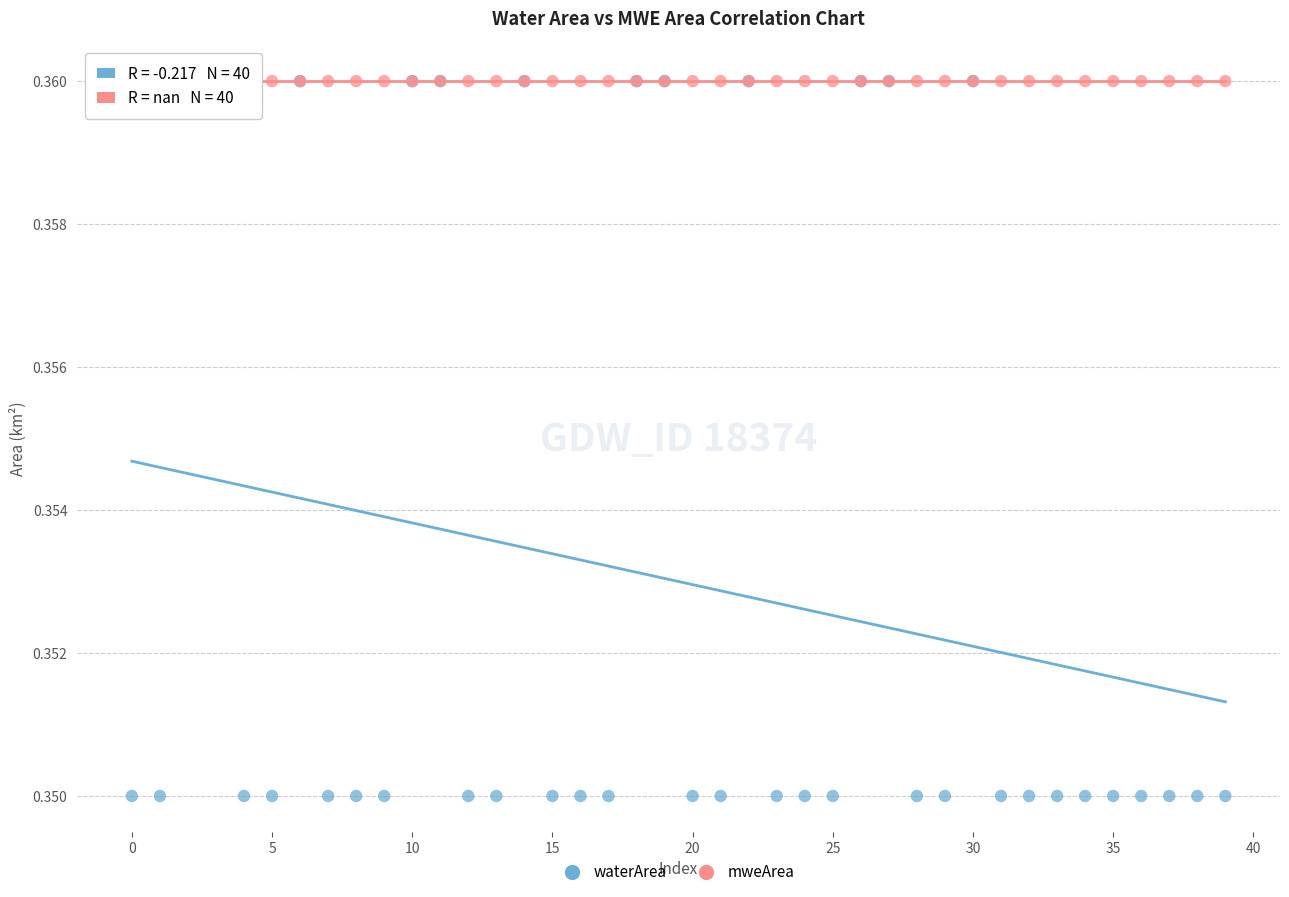

What are all the series names shown in the legend?

waterArea, mweArea